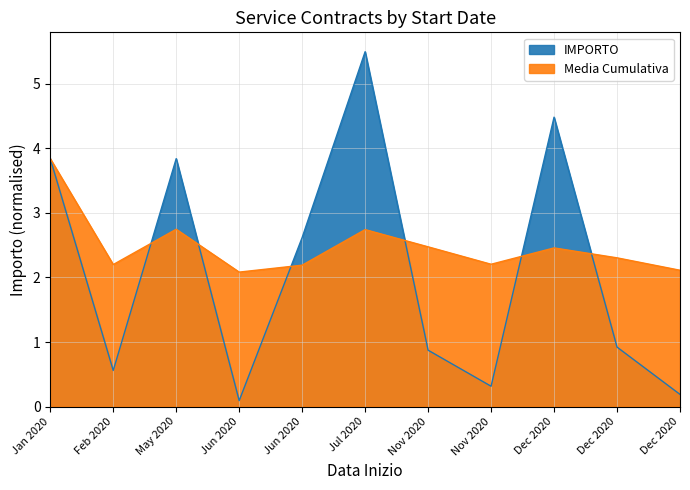

What is the difference between the maximum and minimum values?

5.4